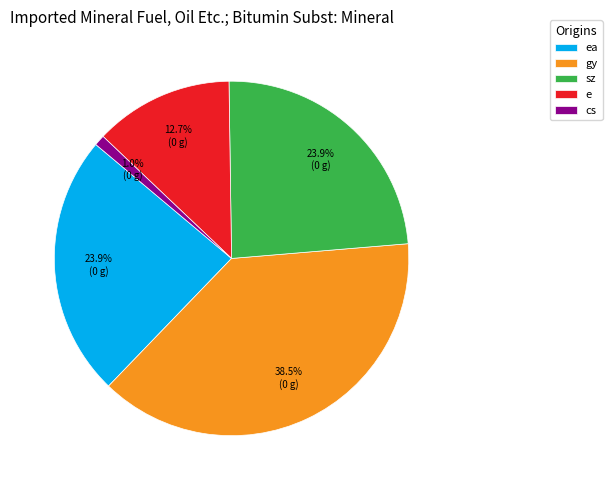

What percentage do gy and cs together represent?

39.5%